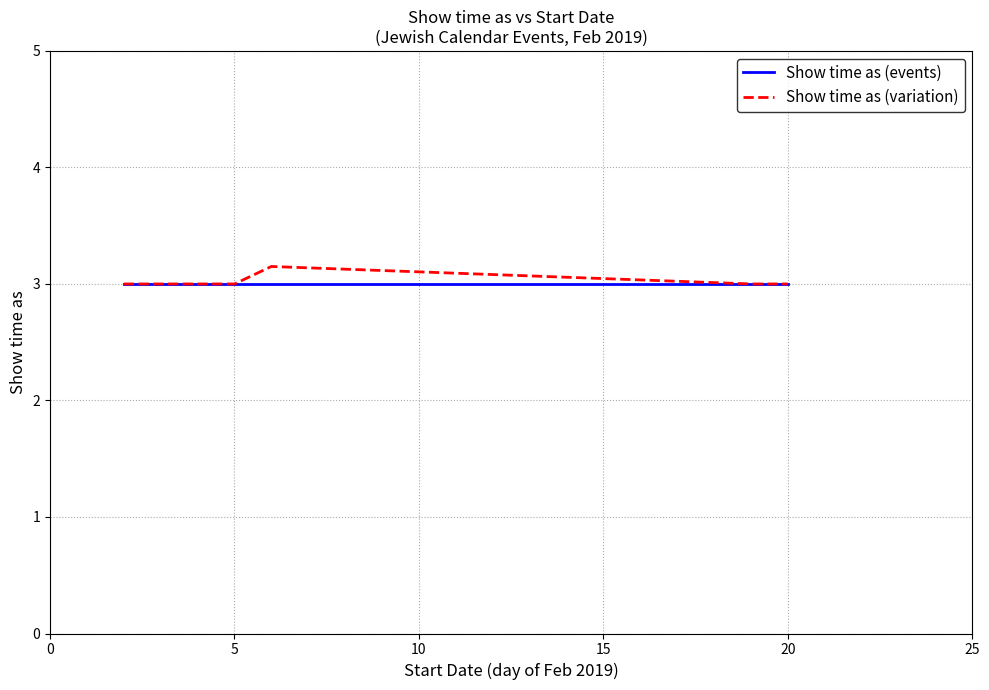

What is the greatest value displayed?

3.2